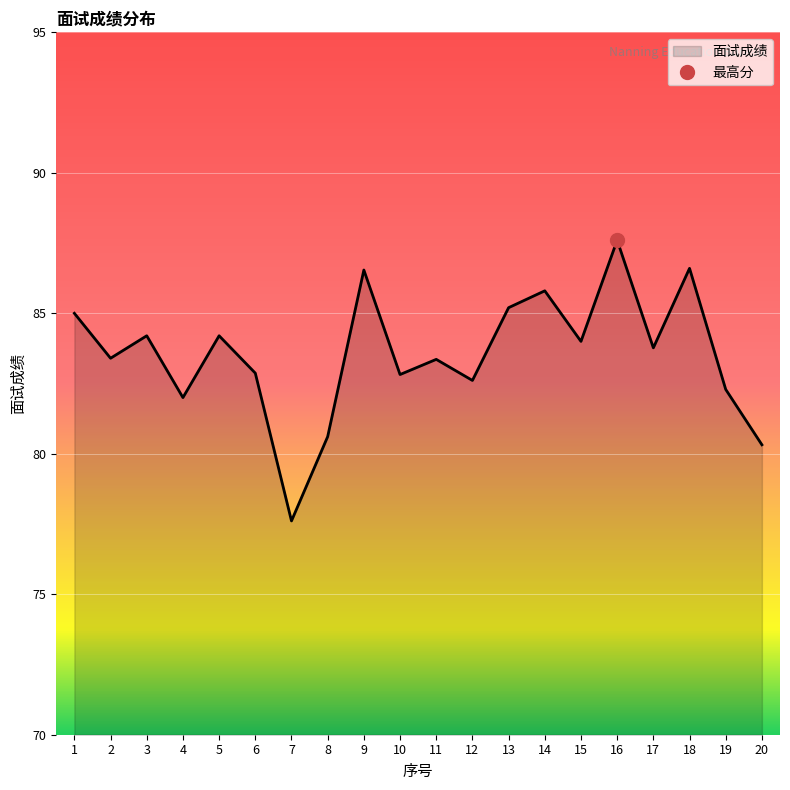

At which category does the chart reach its peak across all series?

16